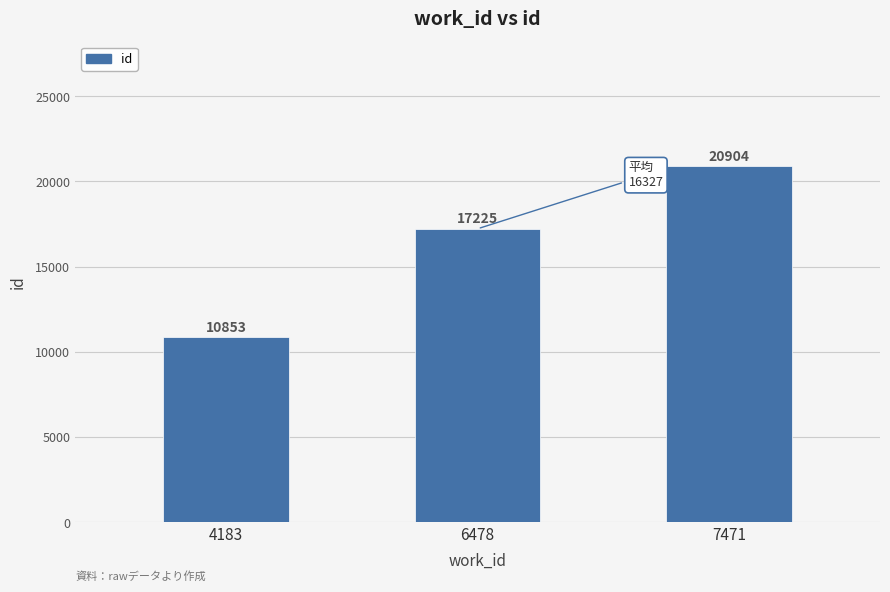

What is the difference between the values at 7471 and 6478?

3679